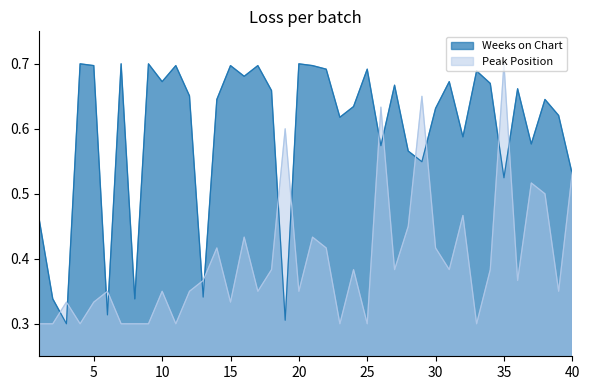

Where is the first local minimum for Weeks on Chart?

3